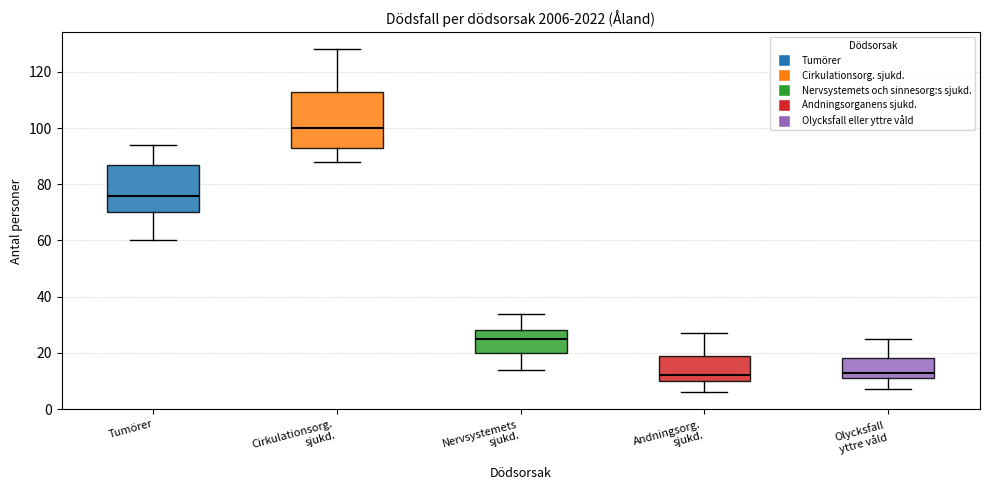

Which box has the highest median line?

Cirkulationsorg. sjukd.